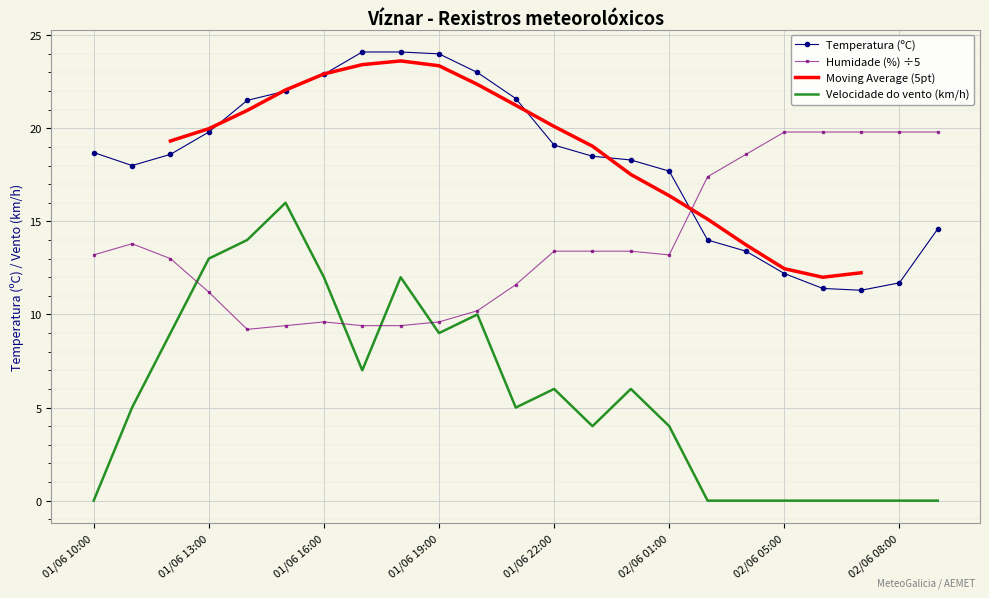

True or false: Velocidade do vento (km/h) and Temperatura (ºC) cross at least once.

False